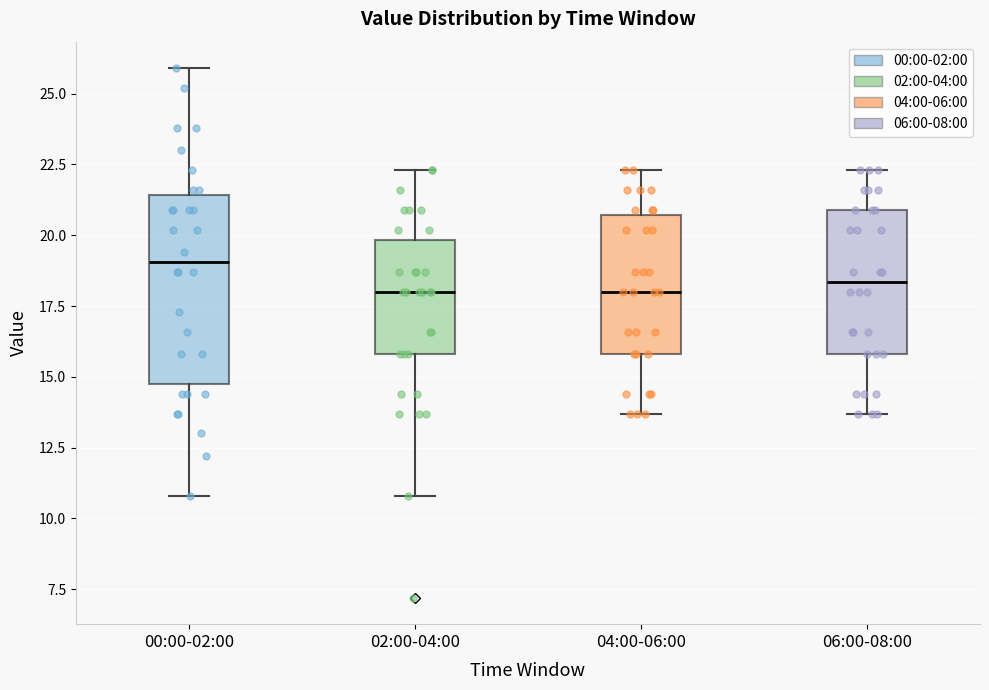

Which box's median line is the highest?

00:00-02:00